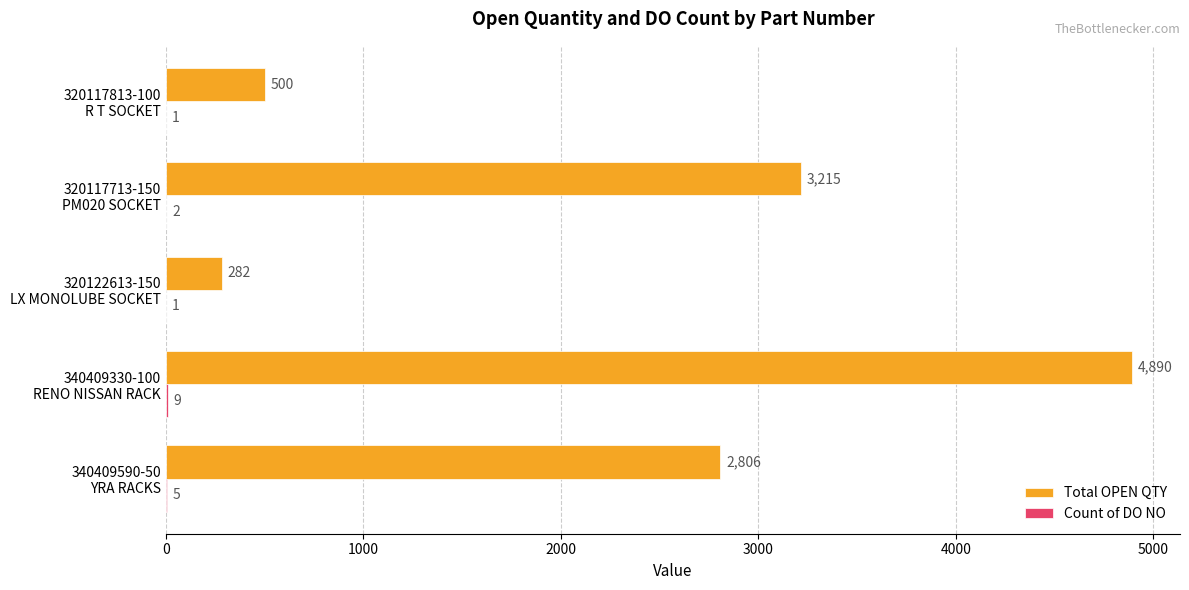

Which series has the largest range (max minus min)?

Total OPEN QTY